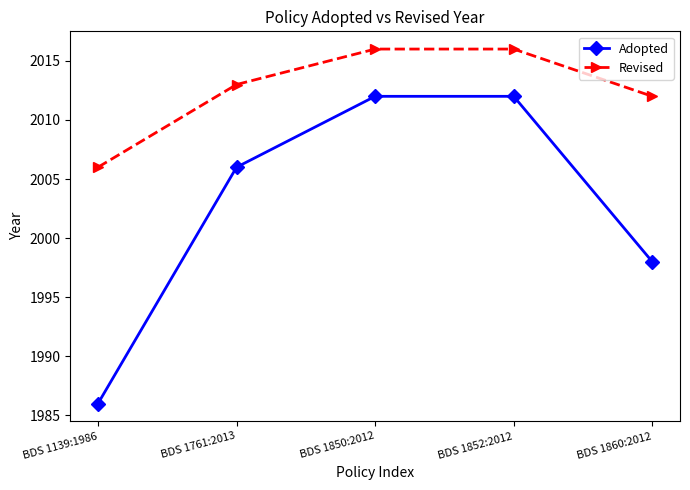

Reading left to right, extract all data points from this chart.

Adopted: BDS 1139:1986=1986	BDS 1761:2013=2006	BDS 1850:2012=2012	BDS 1852:2012=2012	BDS 1860:2012=1998
Revised: BDS 1139:1986=2006	BDS 1761:2013=2013	BDS 1850:2012=2016	BDS 1852:2012=2016	BDS 1860:2012=2012